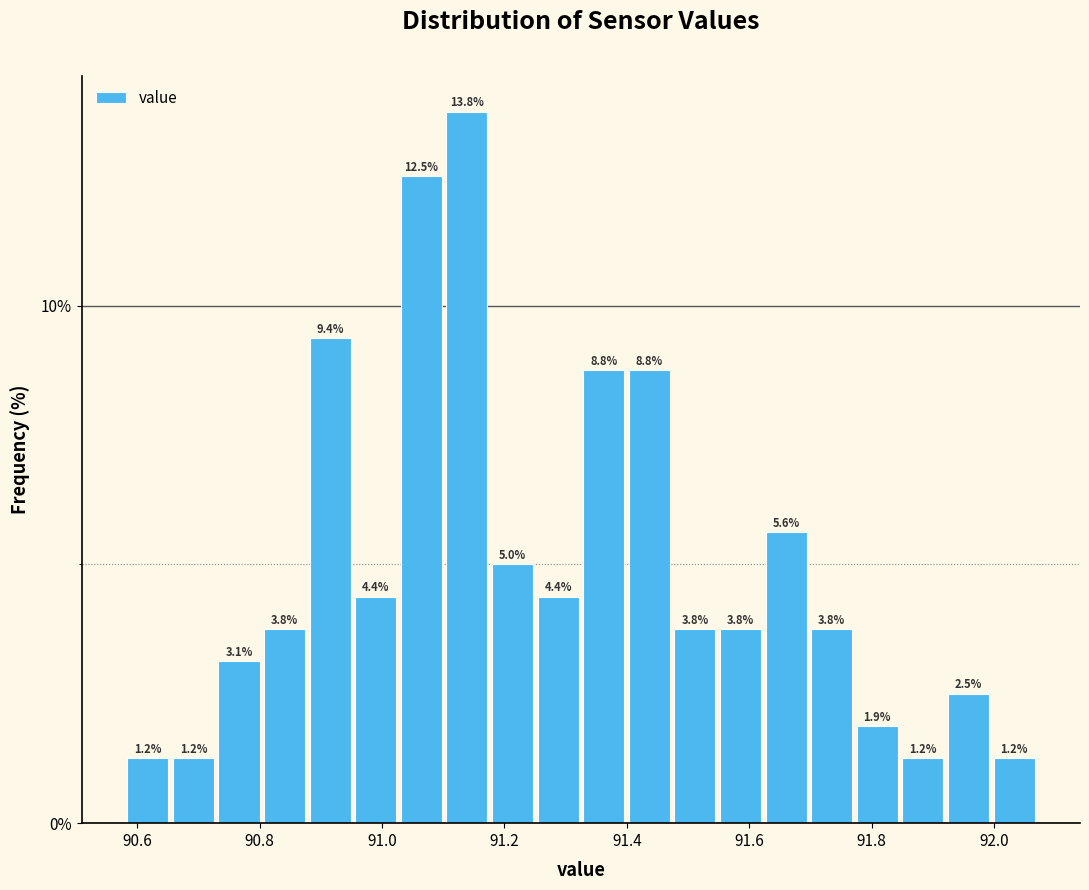

Read against the x-axis, roughly where is the centre of the tallest bar?

91.14